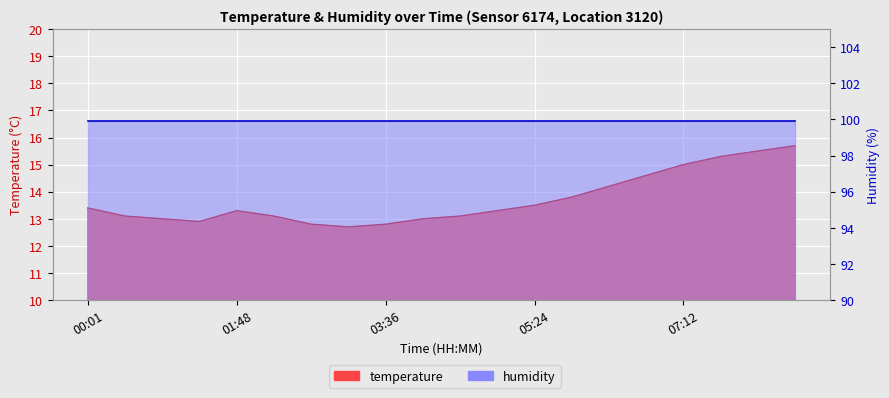

What is the difference between the maximum and minimum values?

3.0